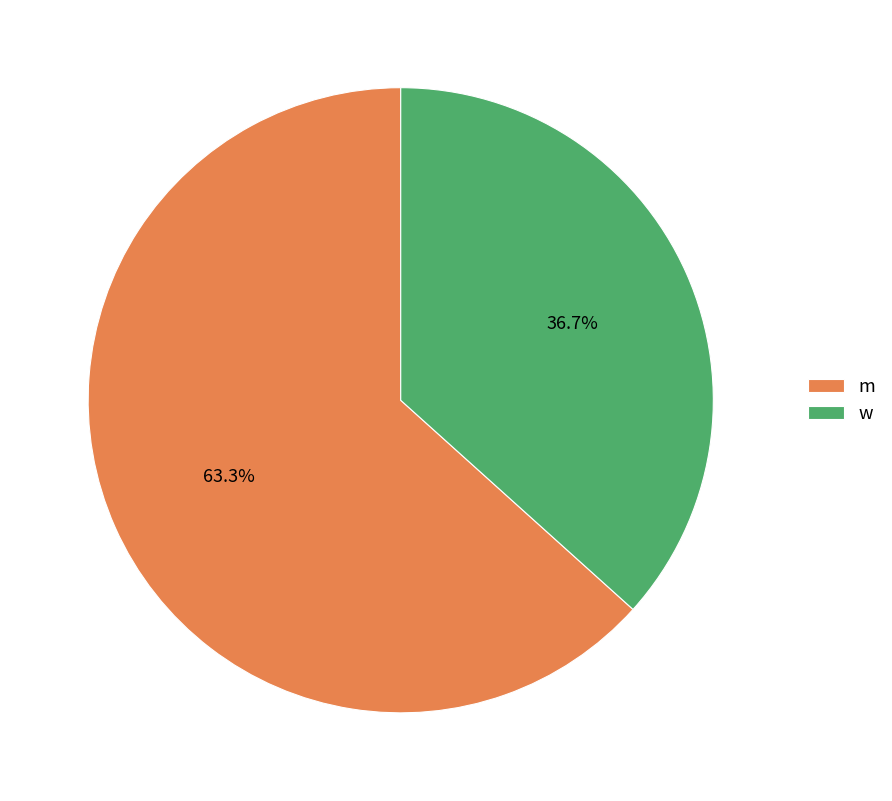

Count the number of slices in the pie.

2